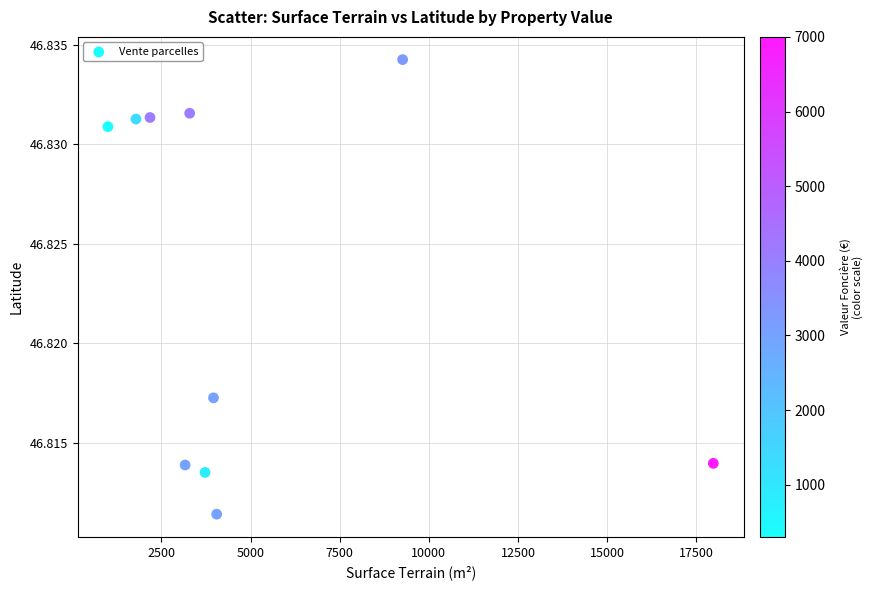

What is the range of X values (max minus min)?

16980.0